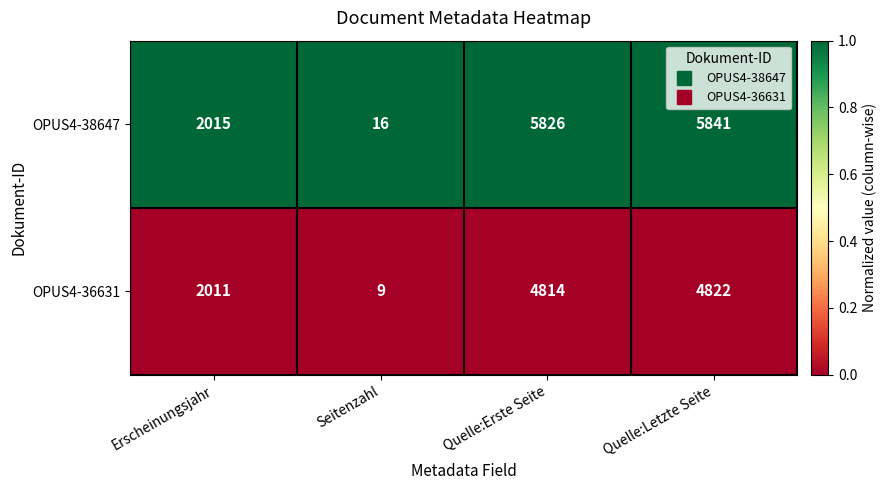

Which series has the largest total across all categories?

OPUS4-38647